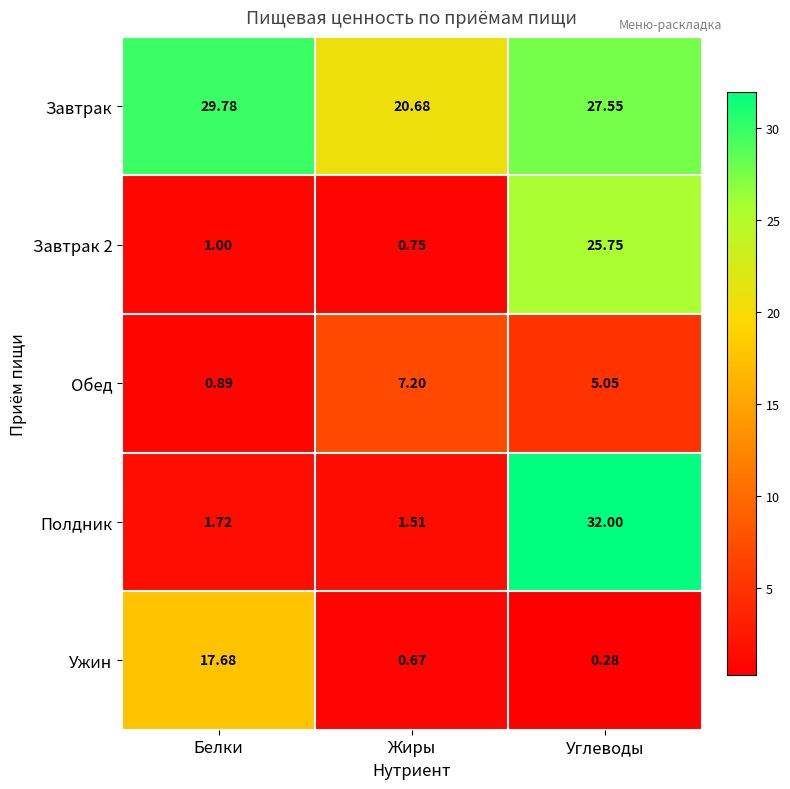

Which series has the widest spread of values?

Полдник